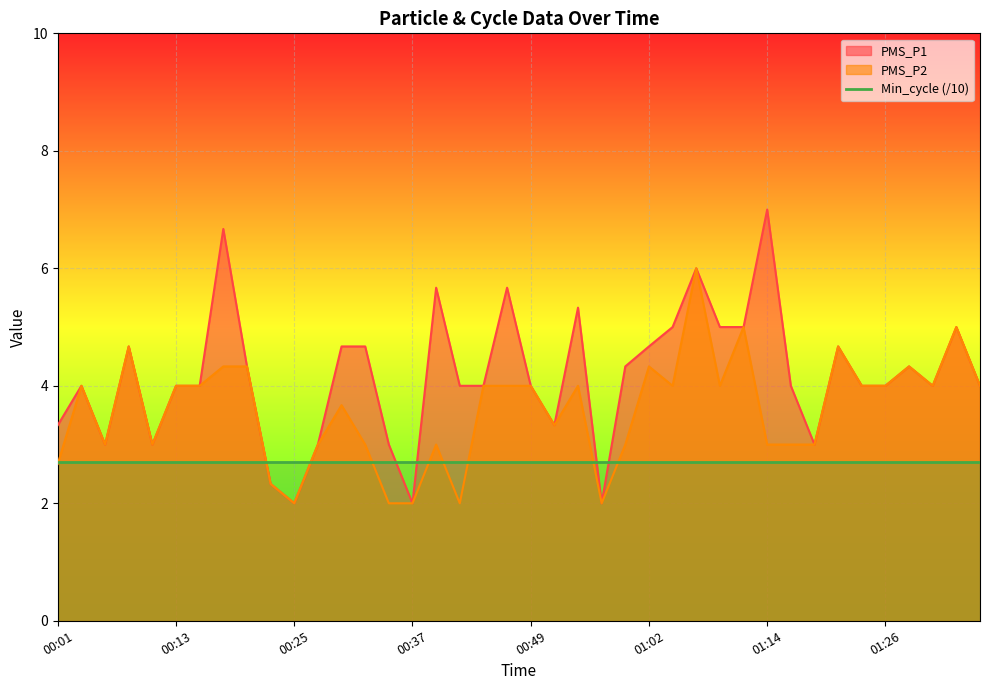

The value of PMS_P2 at 01:16 is 3.0. True or false?

True